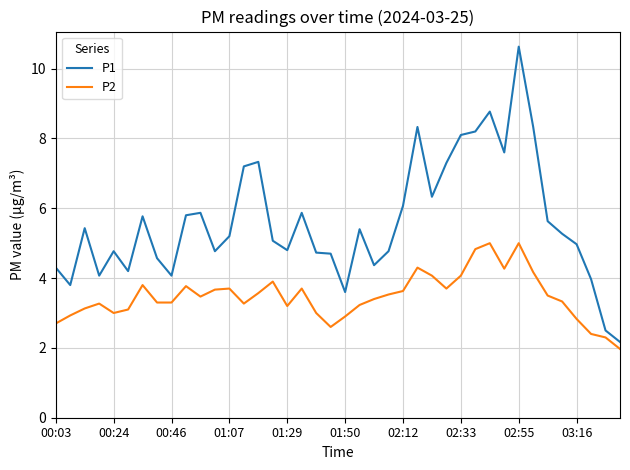

What is the minimum value shown in the chart?

2.0